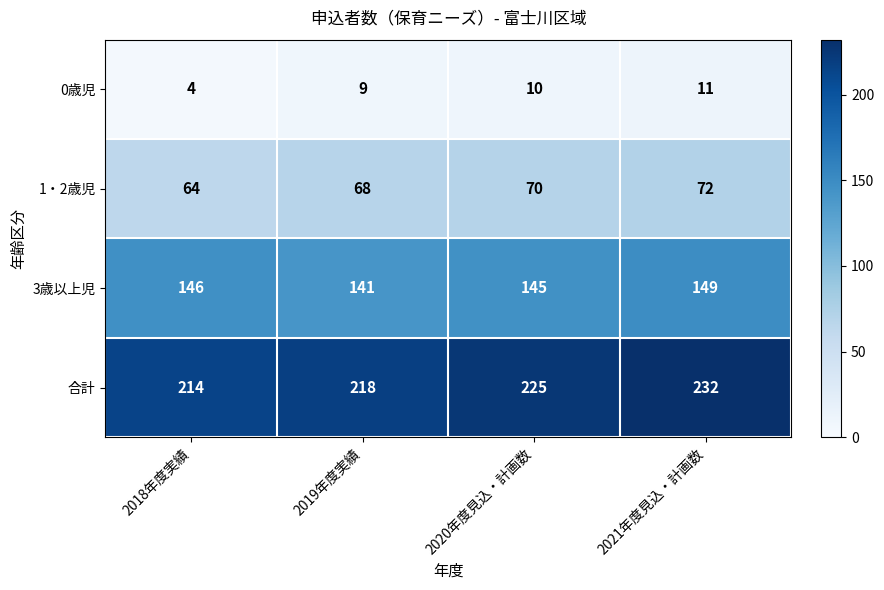

At 2021年度見込・計画数, list the series in order from smallest to largest.

0歳児, 1・2歳児, 3歳以上児, 合計